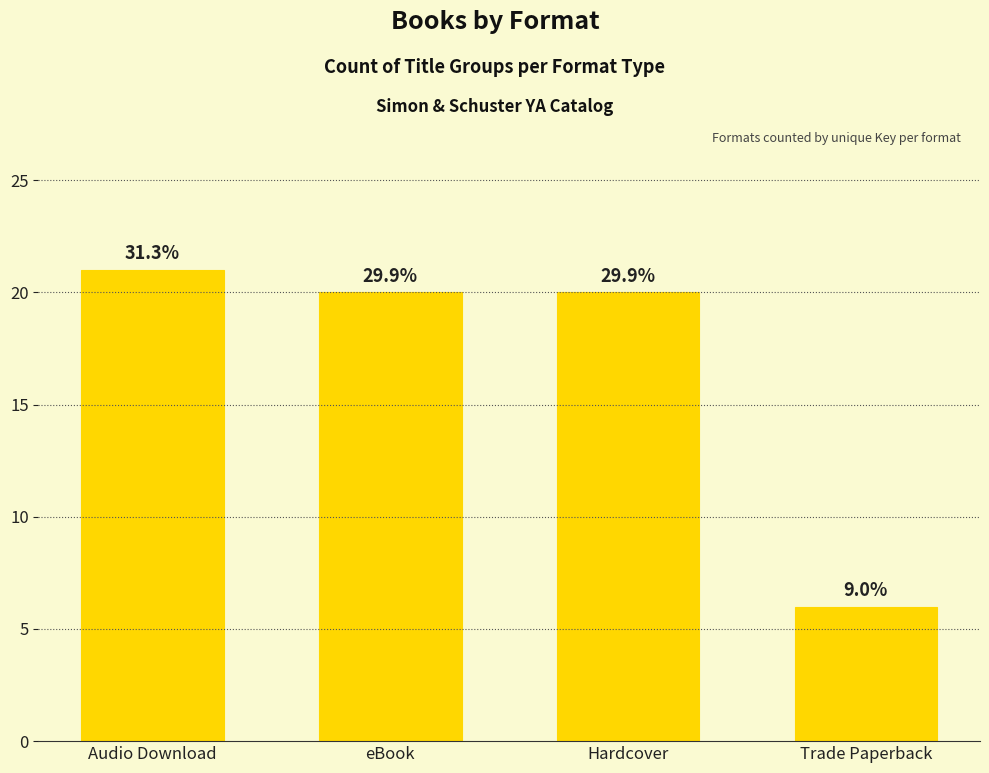

How many bars are there in total?

4